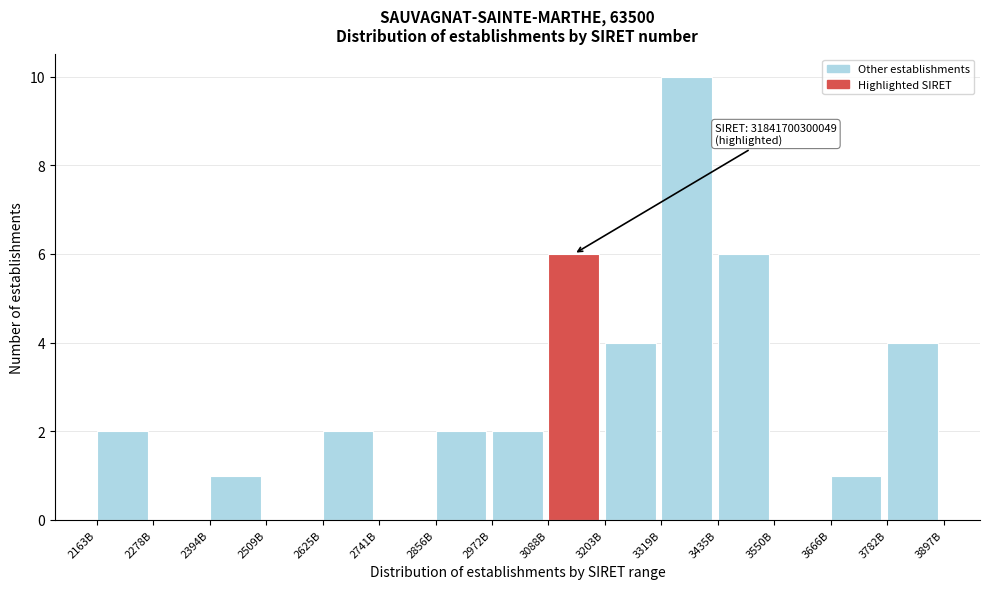

Reading right to left, what are all the values shown in this chart?

3782B=4	3666B=1	3550B=0	3435B=6	3319B=10	3203B=4	3088B=6	2972B=2	2856B=2	2741B=0	2625B=2	2509B=0	2394B=1	2278B=0	2163B=2